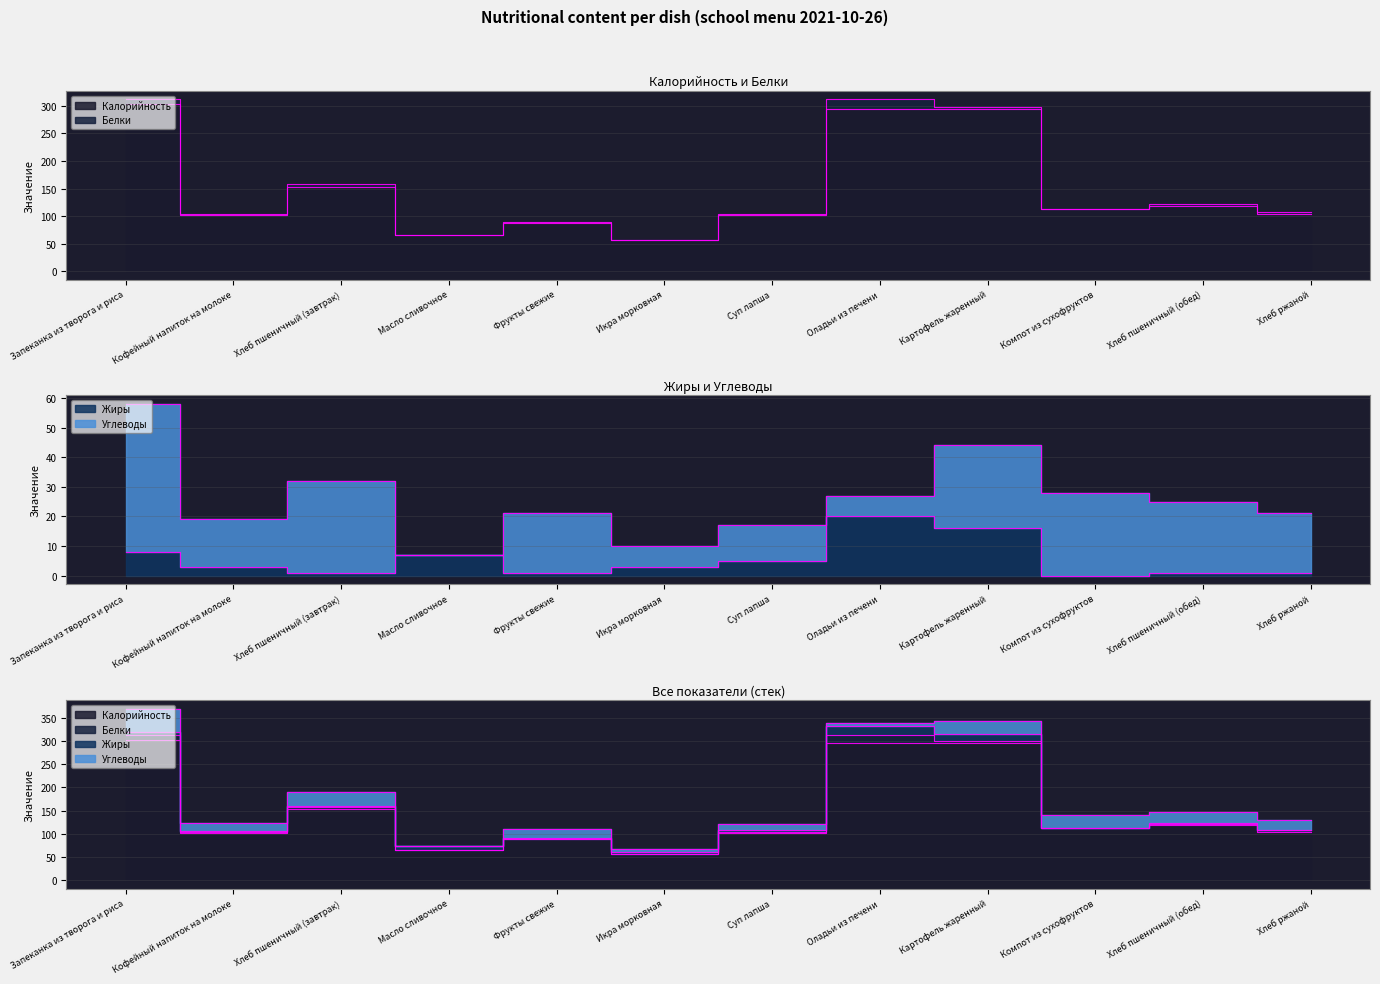

What is the average value of the Калорийность series?

150